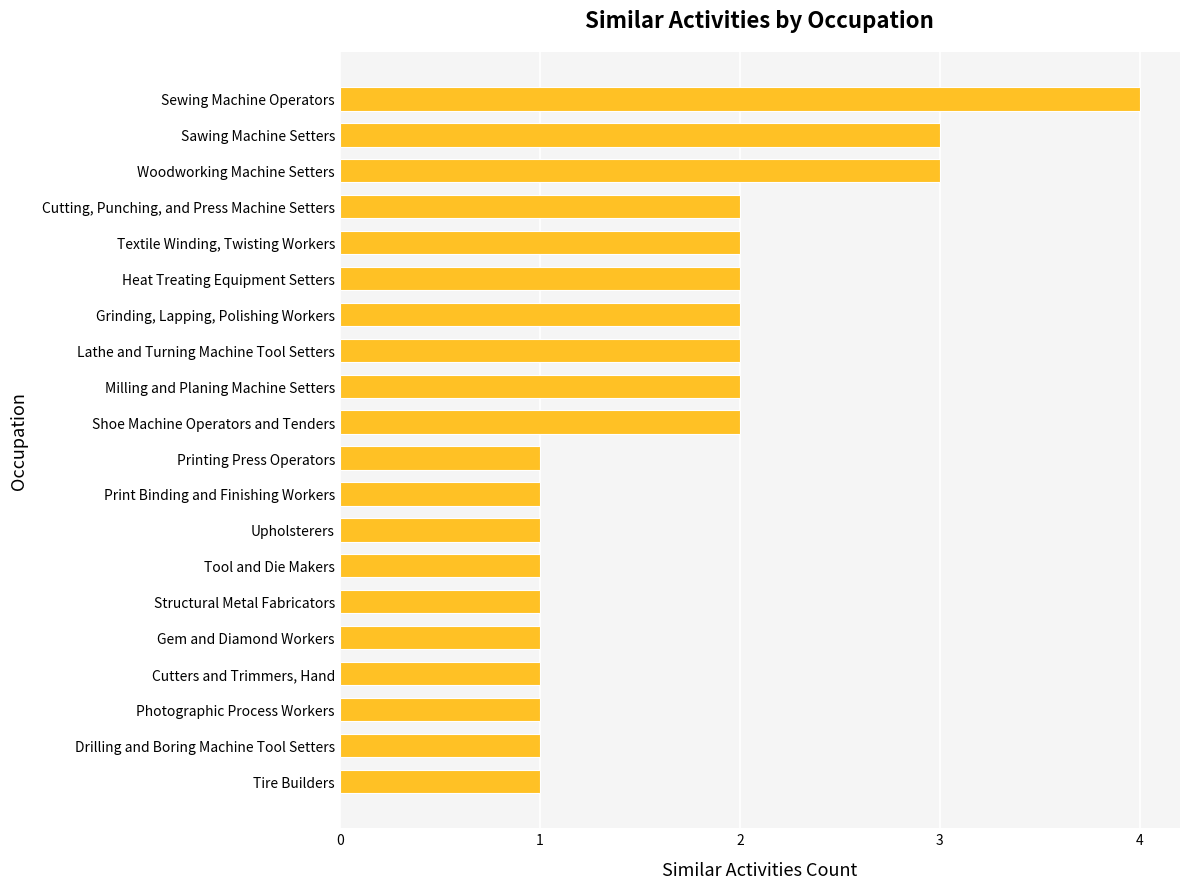

What is the approximate value at Sawing Machine Setters?

3